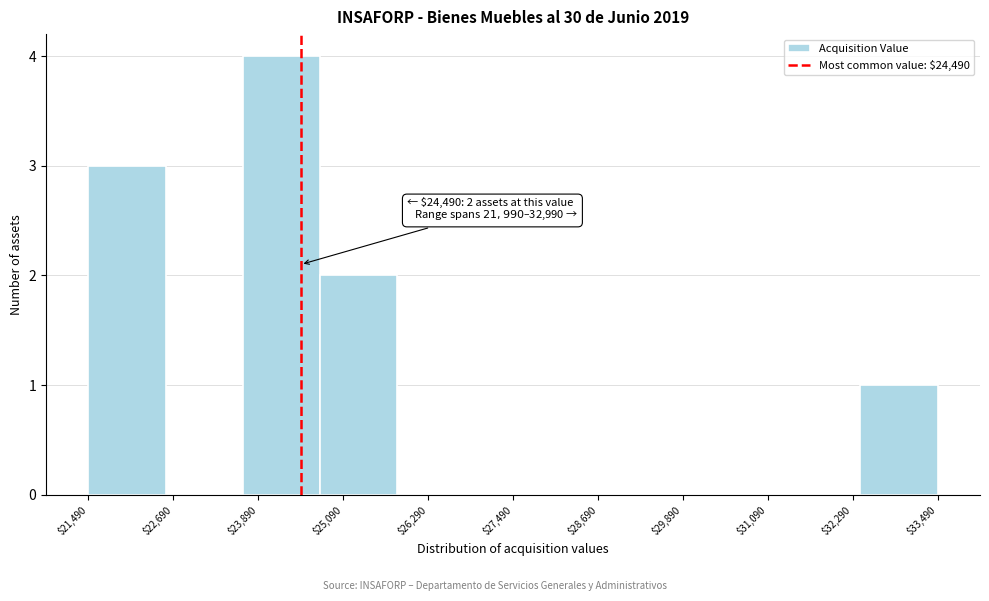

Which range on the x-axis has the tallest bar?

23600 to 24800